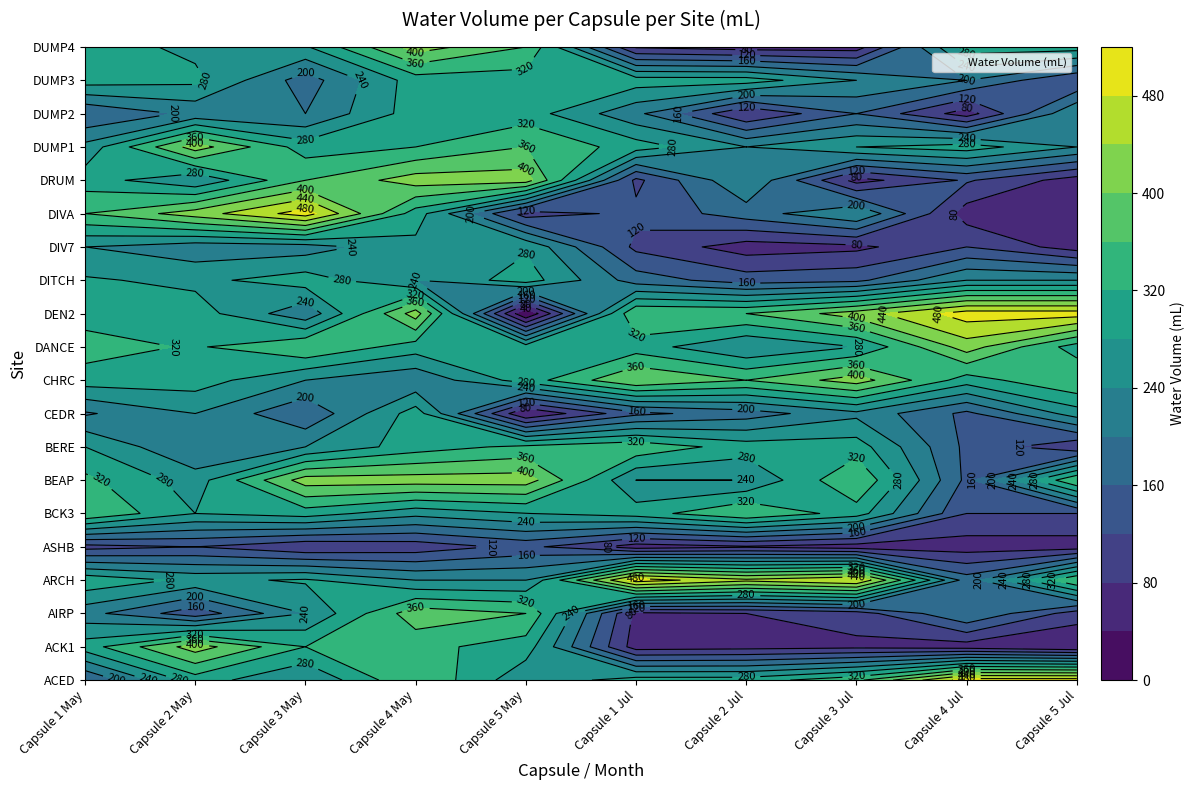

What is the difference between the second highest and second lowest values in the DRUM series?

355